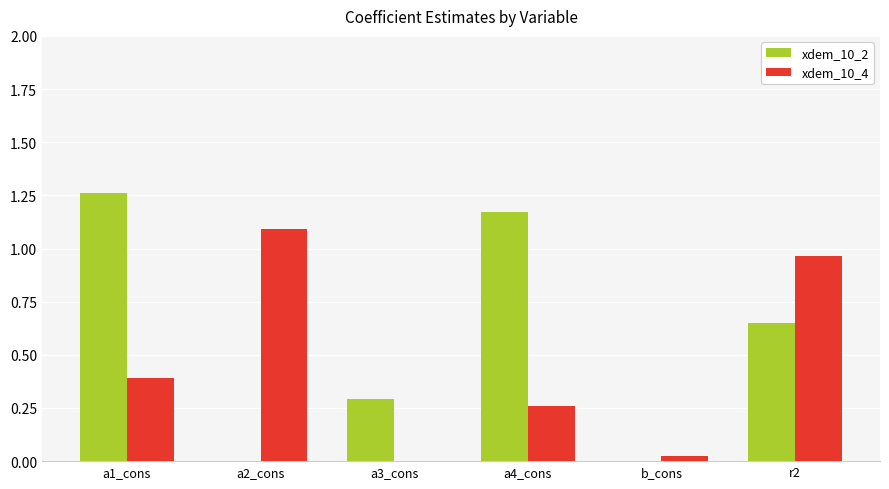

What is the sum of the xdem_10_2 values at a3_cons and a4_cons?

1.5